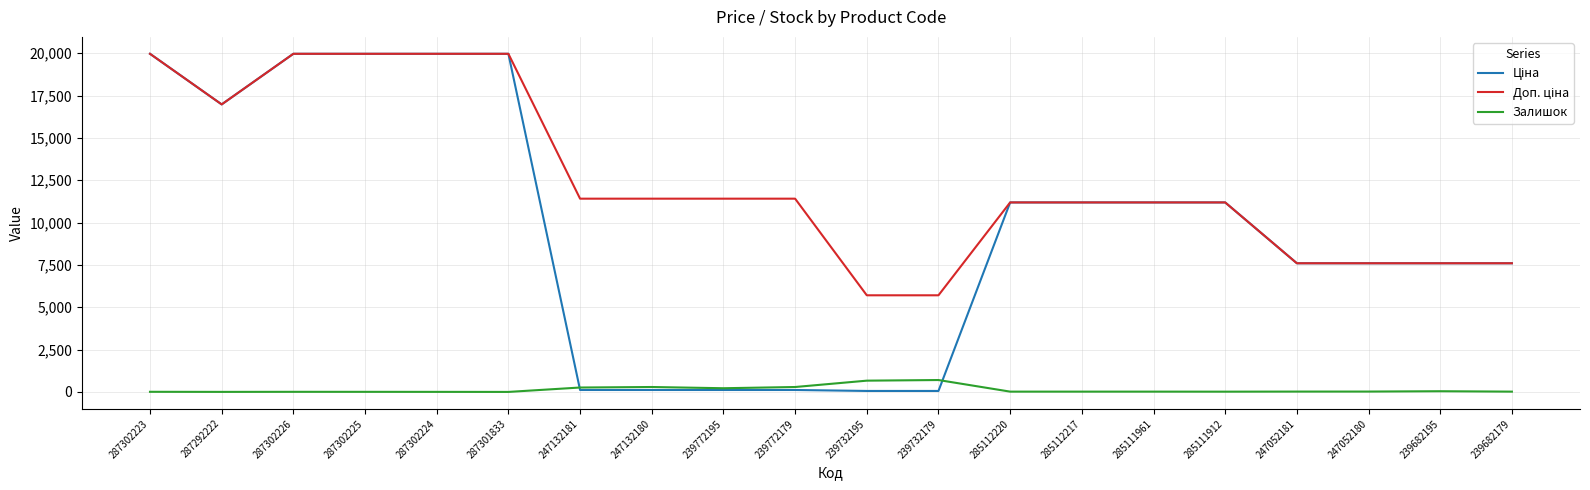

How many lines are shown in the chart?

3